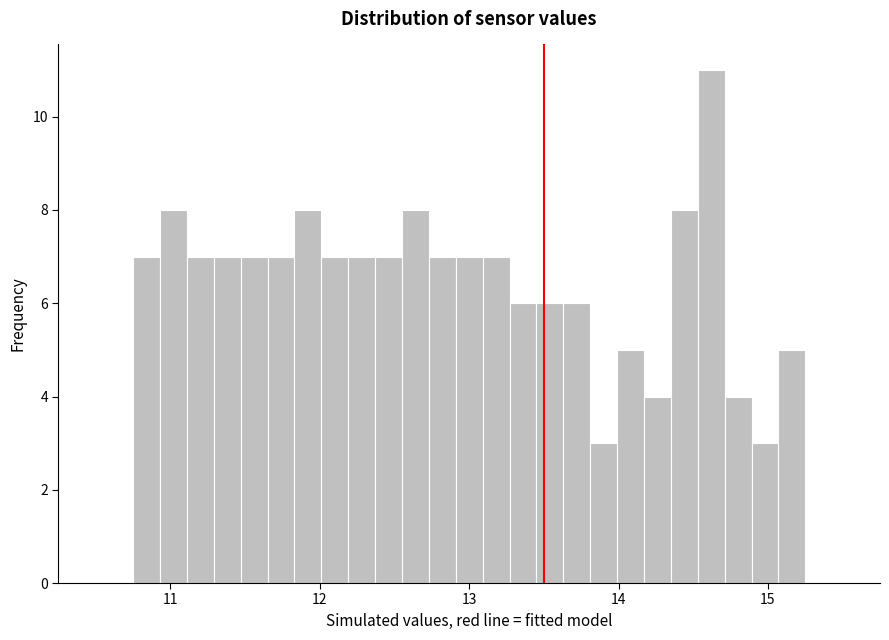

Around what value on the x-axis is the tallest bar? Give the approximate position of its centre, as read against the axis.

14.6